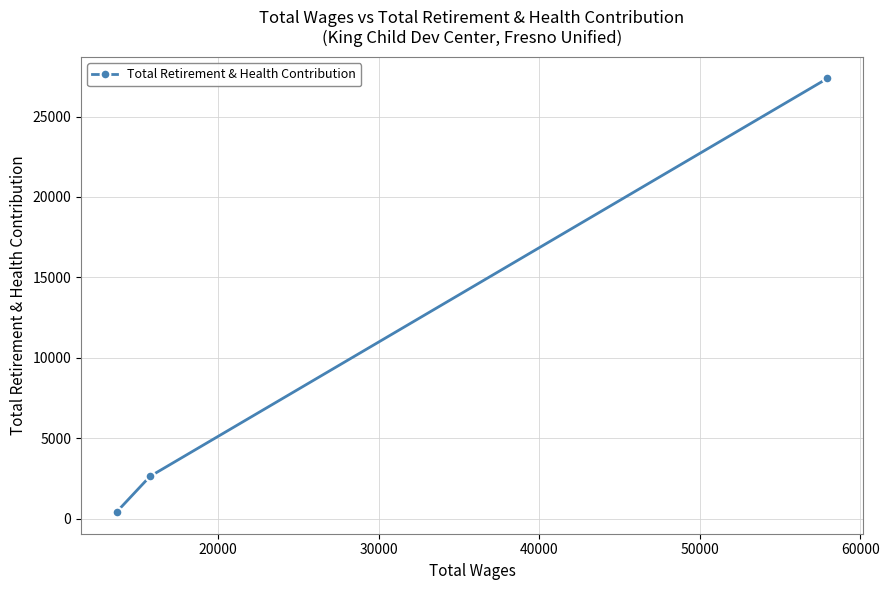

What is the average value?

10141